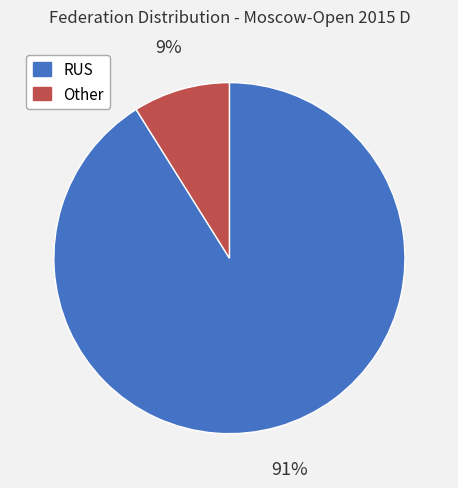

Rank the categories by value from lowest to highest.

Other, RUS